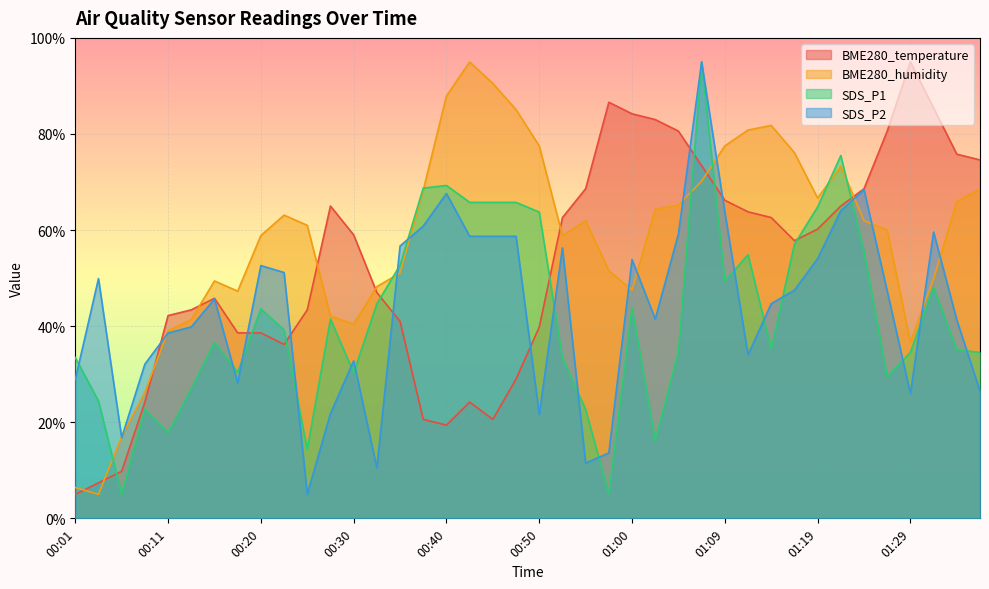

The value of SDS_P2 at 00:40 is 22.9. True or false?

False